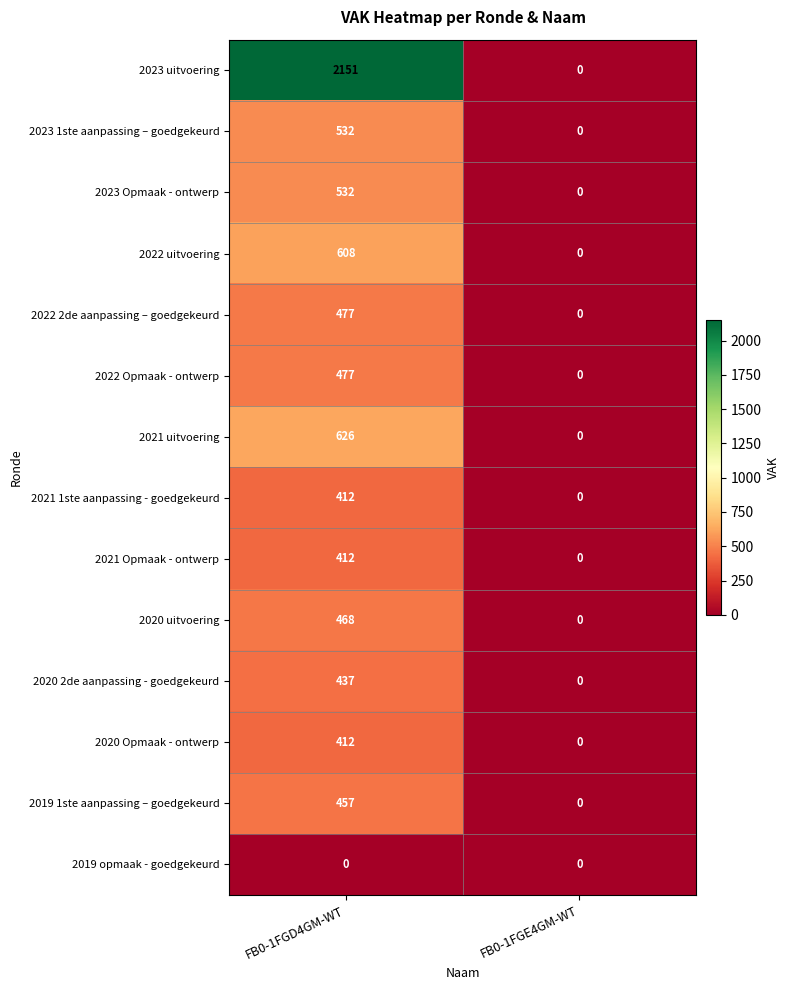

How many distinct data groups are displayed?

14